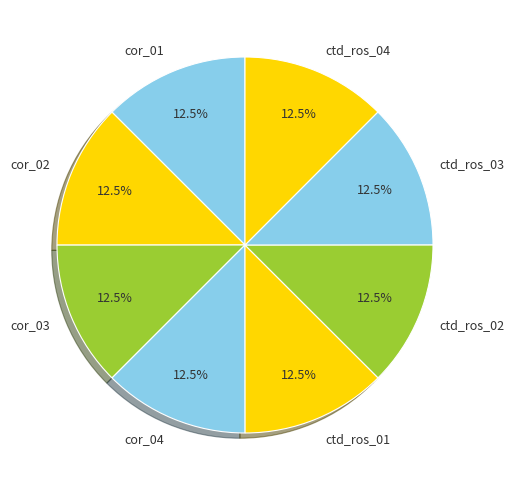

How many slices are in this pie chart?

8